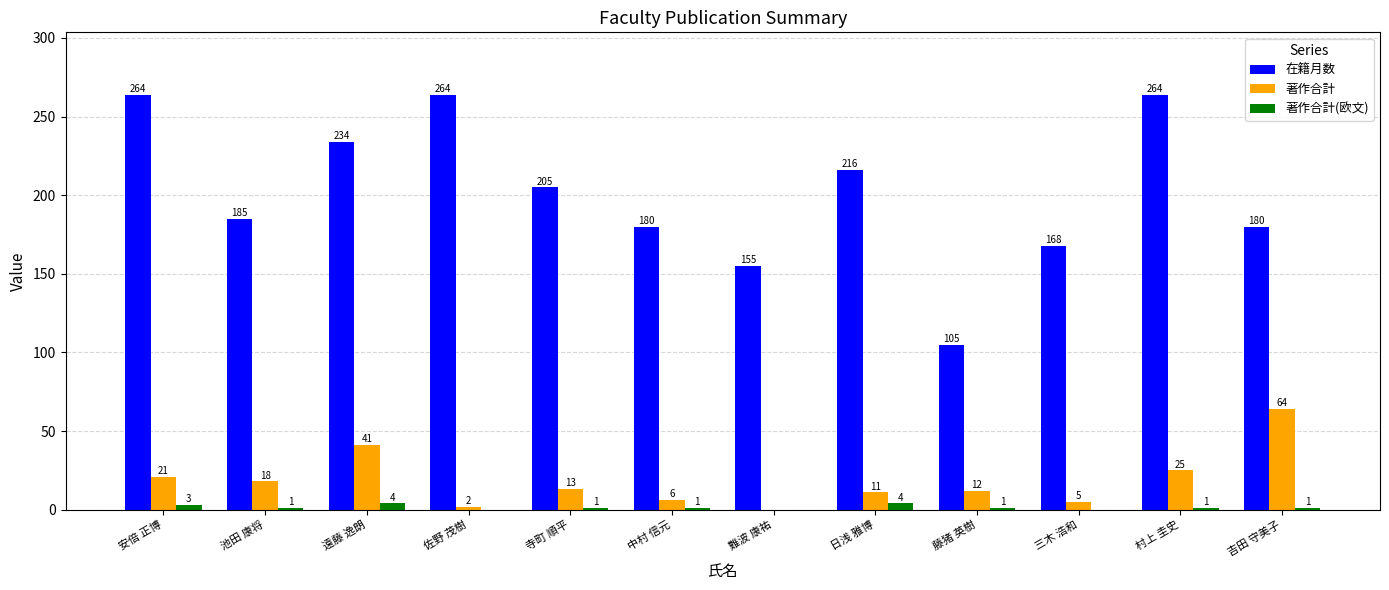

At which label is 著作合計 closest to 32?

村上 圭史